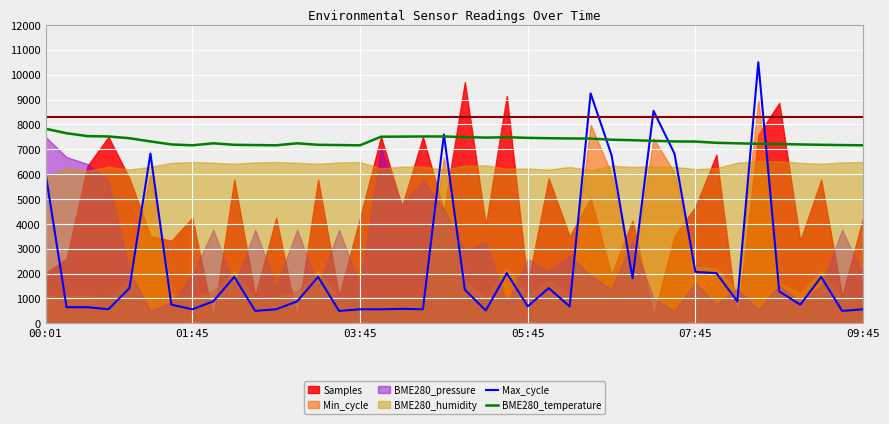

What is the highest value of the Max_cycle series?

10500.0